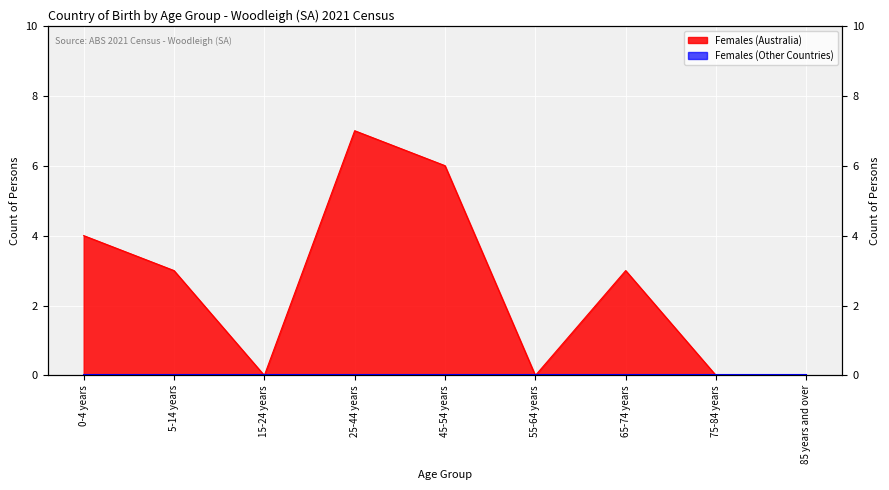

List the labels in order of value, largest first.

25-44 years, 45-54 years, 0-4 years, 5-14 years, 65-74 years, 15-24 years, 55-64 years, 75-84 years, 85 years and over